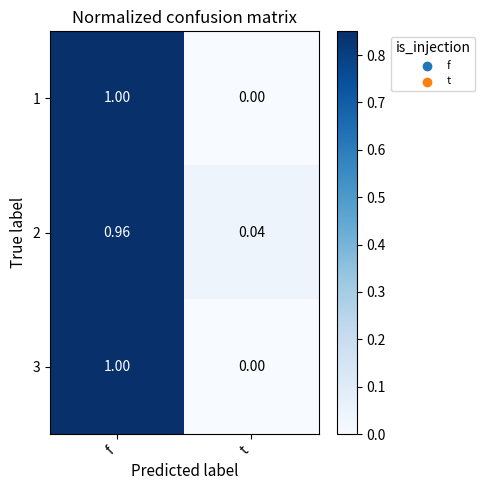

Where is 1 nearest to the value 0?

t